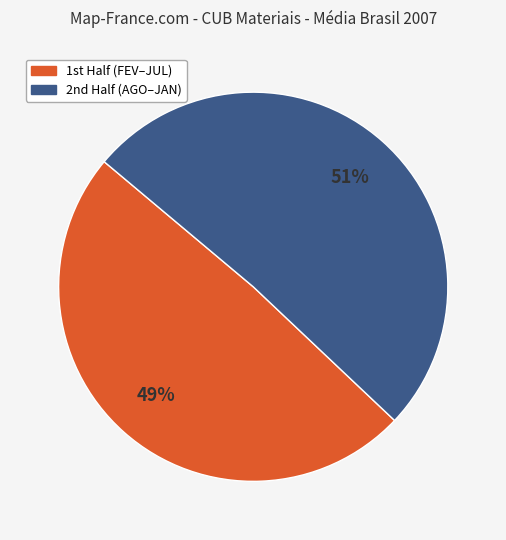

To the nearest percent, what is the average slice percentage?

50%